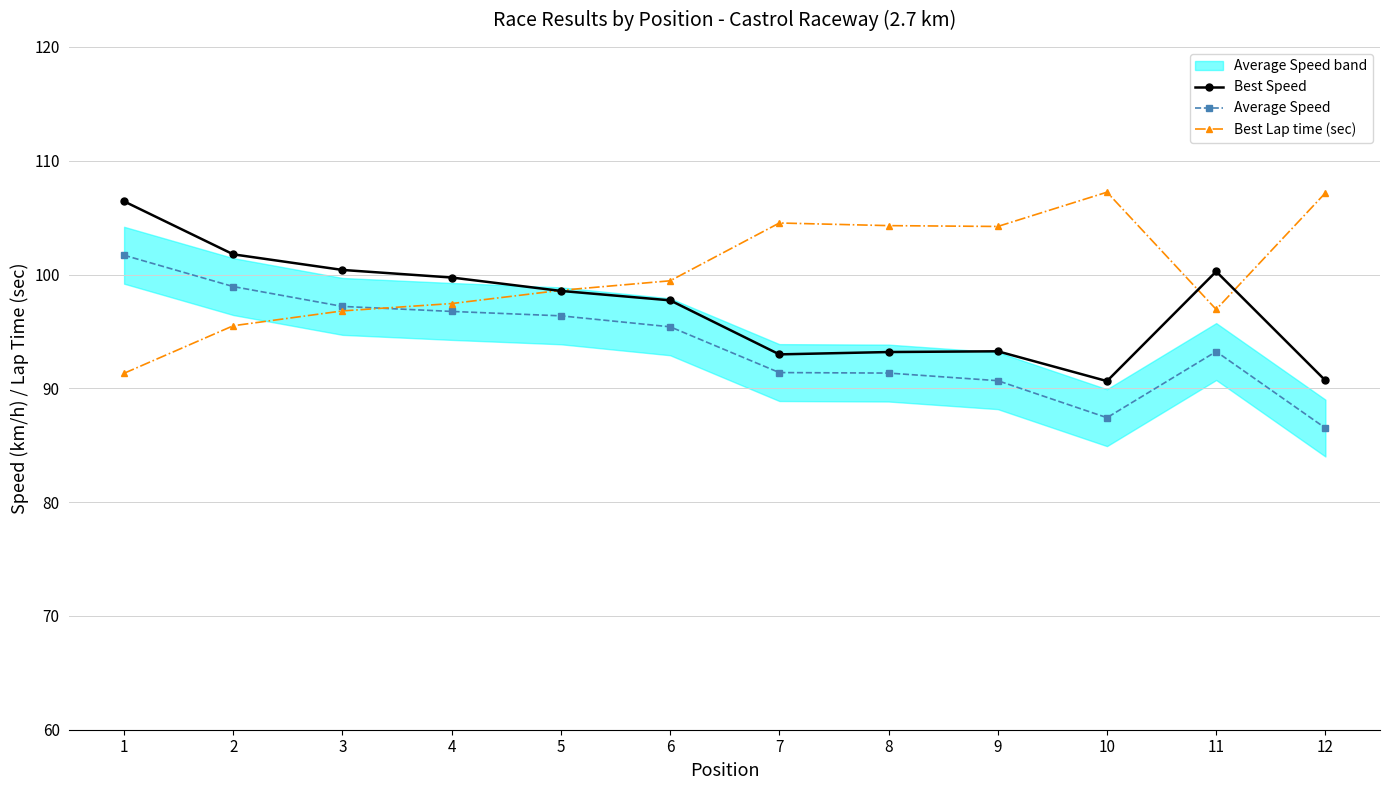

What is the spread (max minus min) of values at 11?

7.0